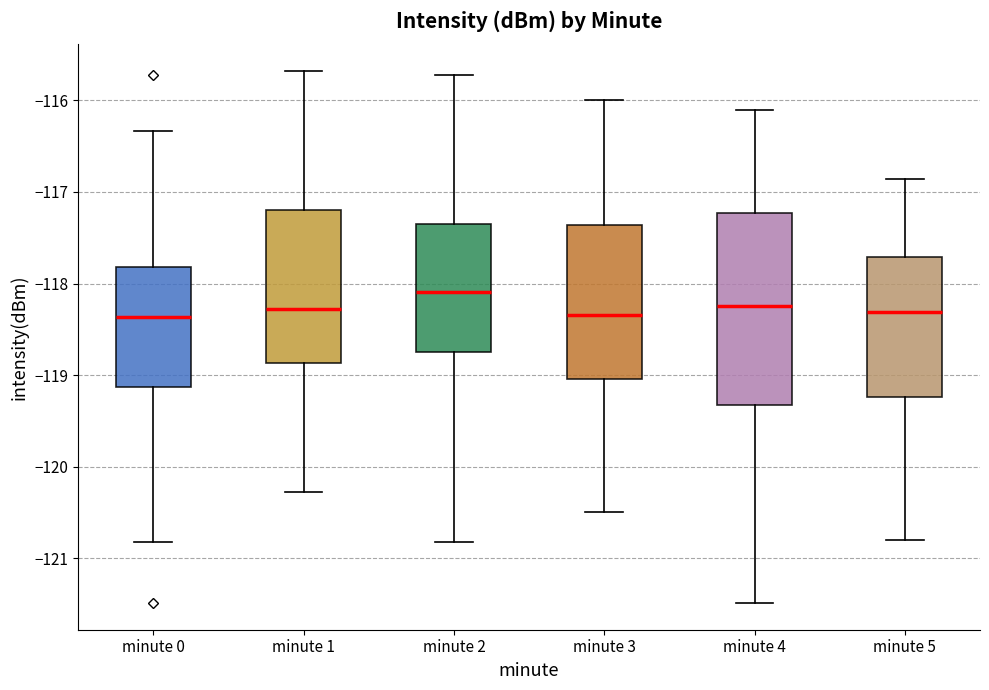

Which box is the tallest, from its lower edge to its upper edge?

minute 4